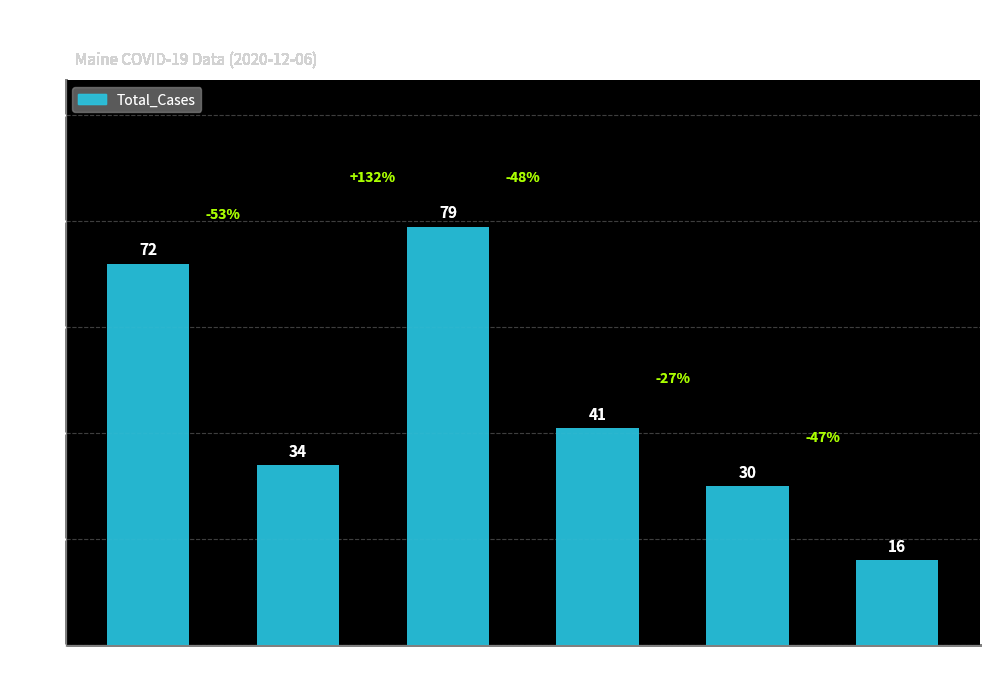

What is the change in value from Kennebec to Penobscot?

-25